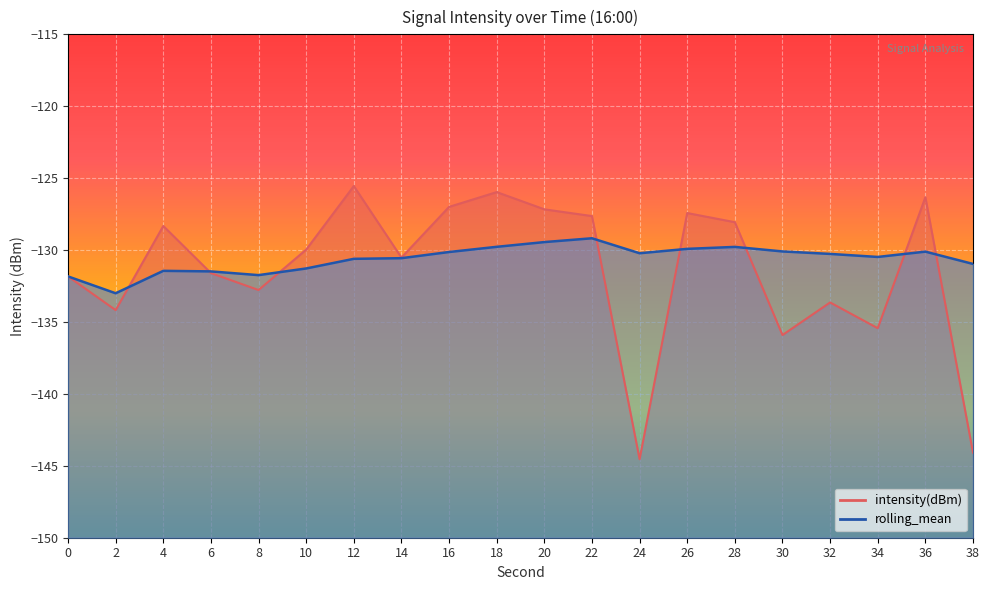

Reading left to right, list all the values displayed in this chart.

intensity(dBm): 0=-131.8	2=-134.2	4=-128.3	6=-131.6	8=-132.8	10=-130.0	12=-125.5	14=-130.5	16=-127.0	18=-126.0	20=-127.2	22=-127.6	24=-144.5	26=-127.4	28=-128.1	30=-135.9	32=-133.6	34=-135.4	36=-126.3	38=-144.1
rolling_mean: 0=-131.8	2=-133.0	4=-131.4	6=-131.5	8=-131.7	10=-131.3	12=-130.6	14=-130.6	16=-130.1	18=-129.8	20=-129.4	22=-129.2	24=-130.2	26=-129.9	28=-129.8	30=-130.1	32=-130.3	34=-130.5	36=-130.1	38=-131.0